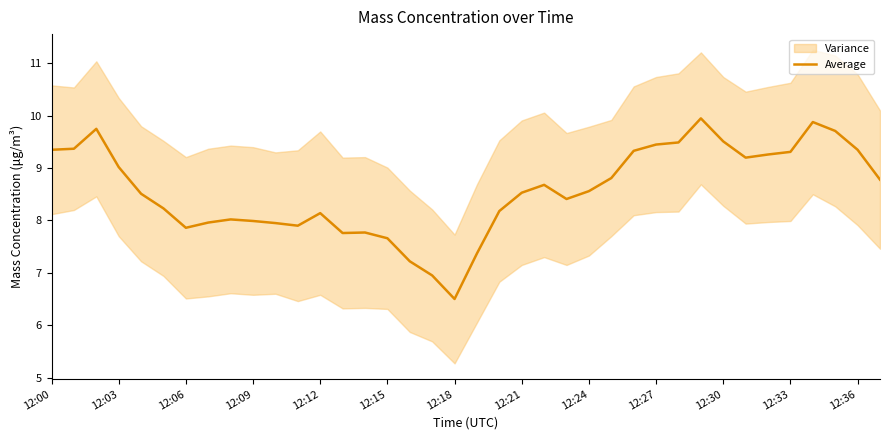

What is the lowest value of the Average series?

6.5